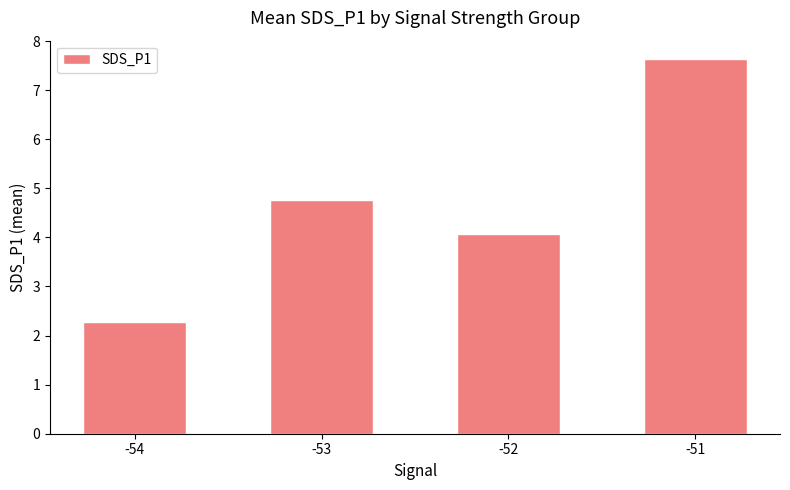

Read the value at -54.

2.3